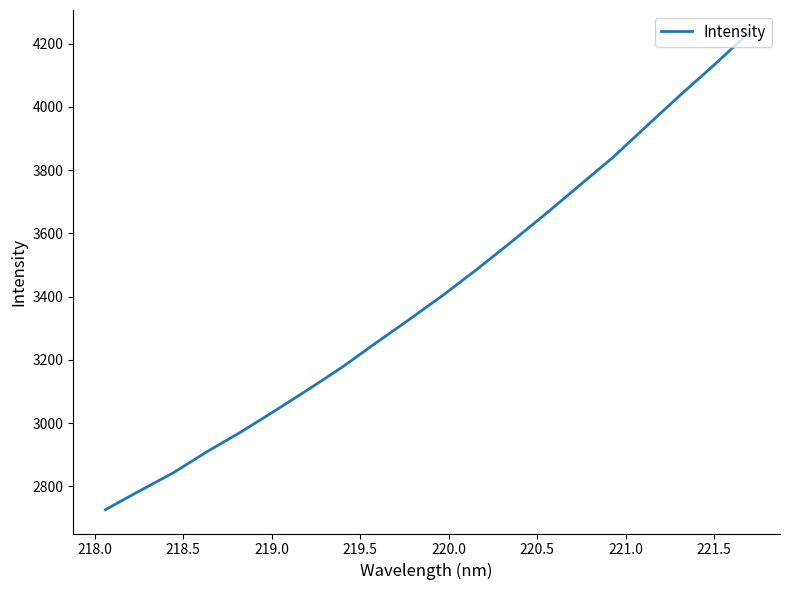

What is the maximum value shown in the chart?

4231.3